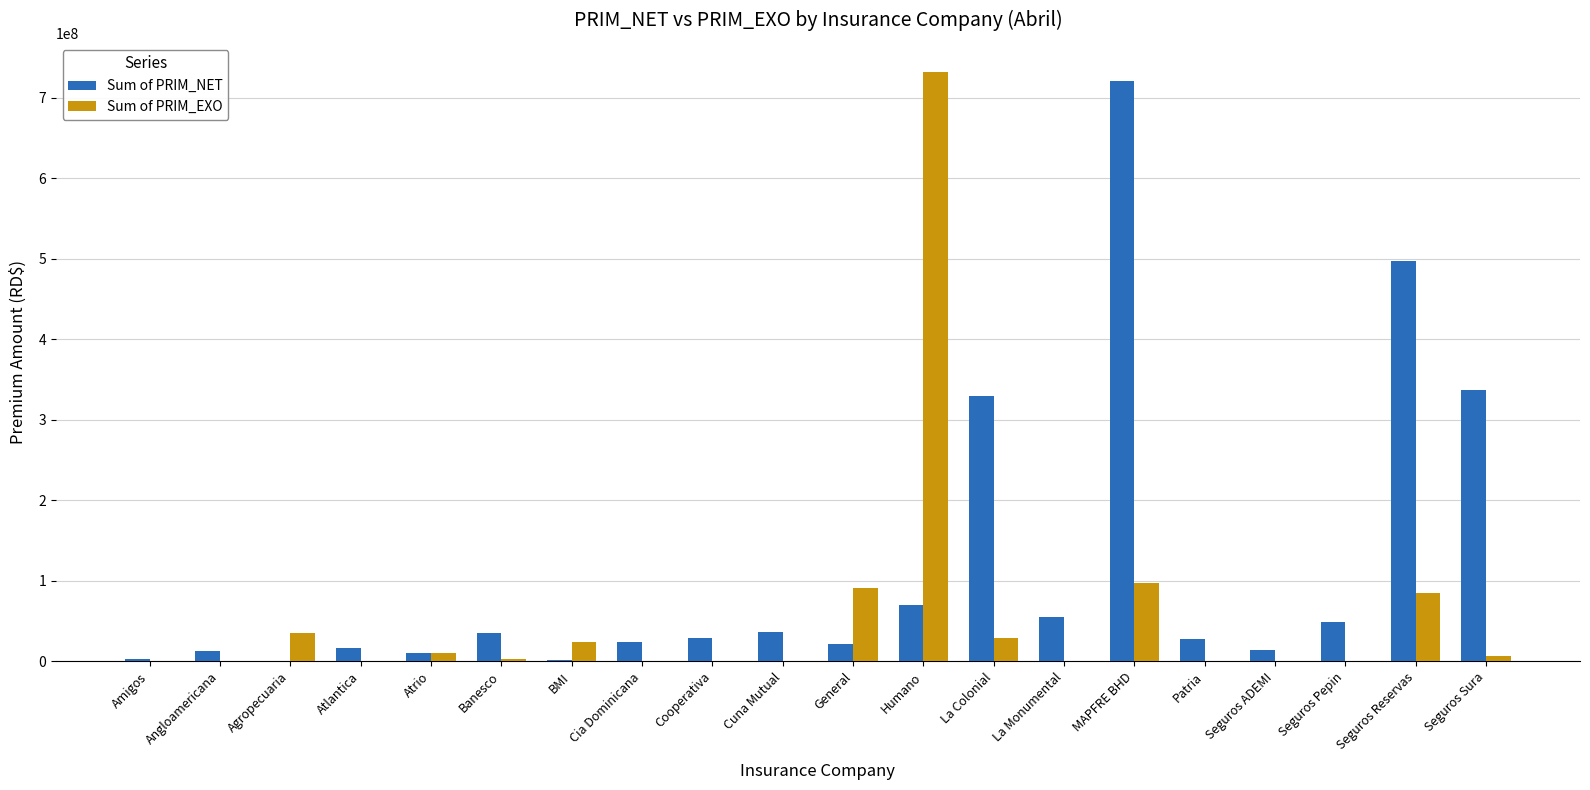

Which series changed the most between Seguros Reservas and Seguros Sura?

Sum of PRIM_NET